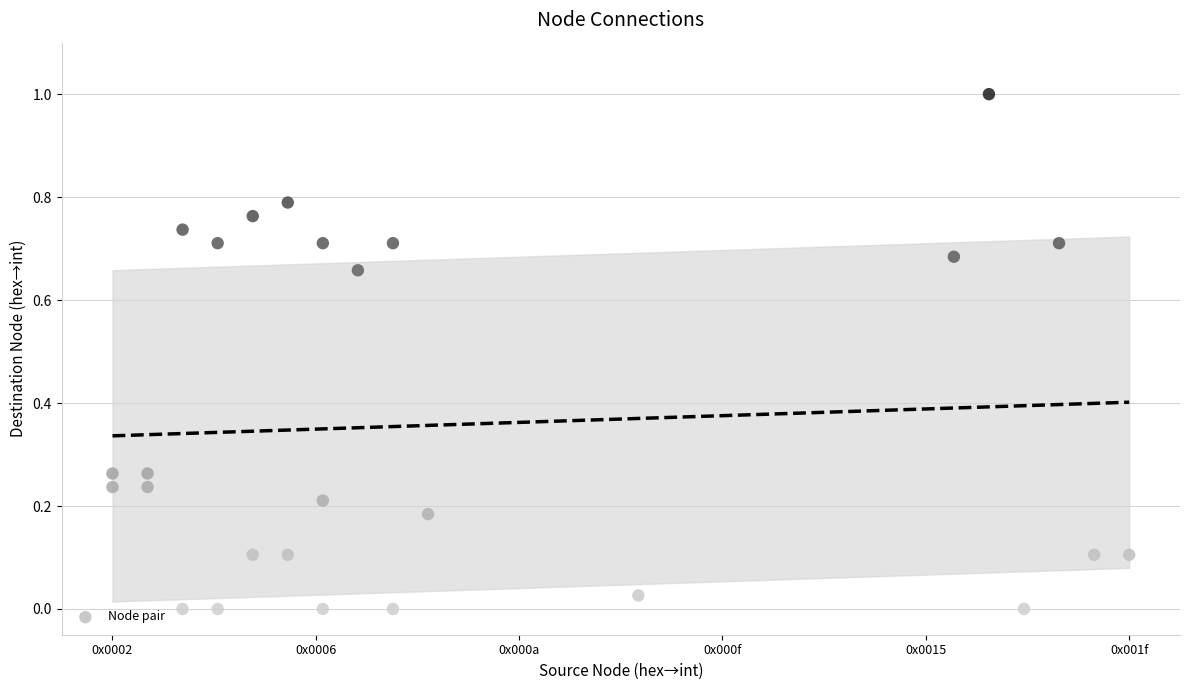

What is the range of Y values (max minus min)?

1.0